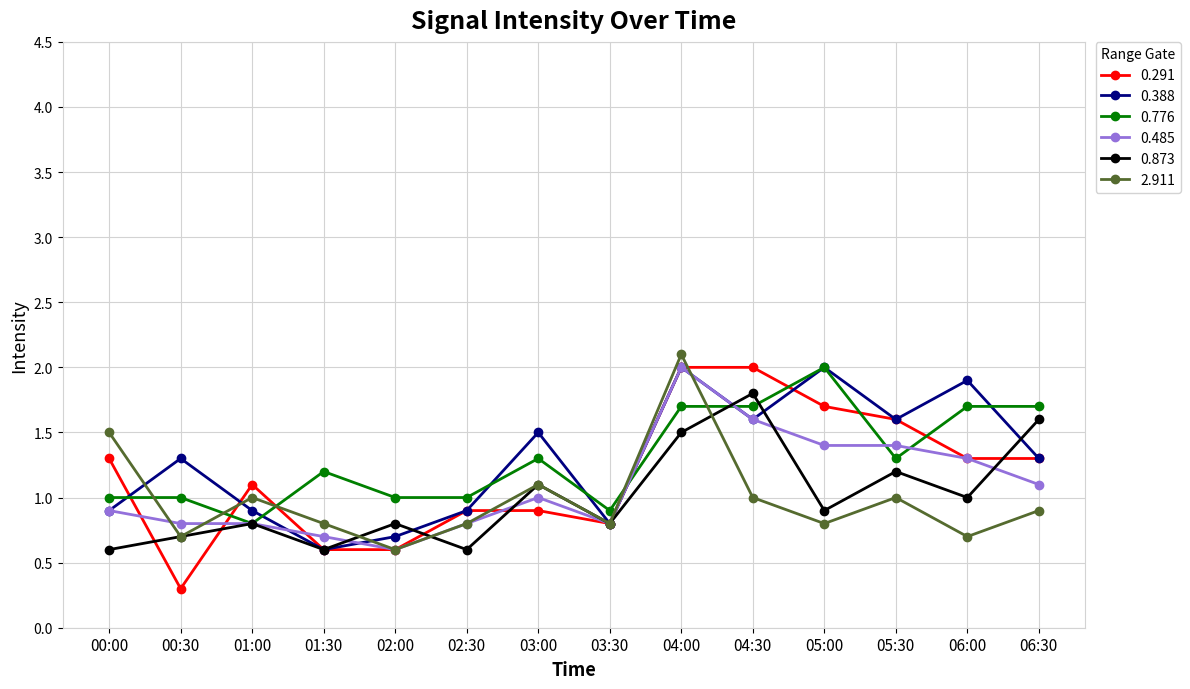

What is the value of the 0.873 point at the 6th from the left?

0.6